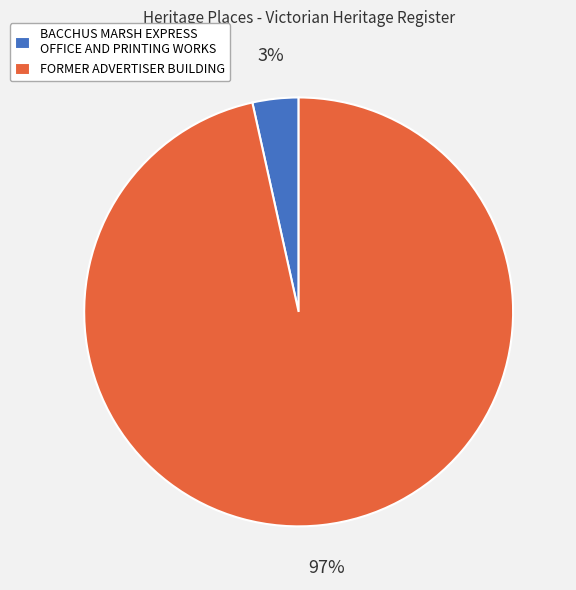

True or false: FORMER ADVERTISER BUILDING accounts for 85% of the total.

False